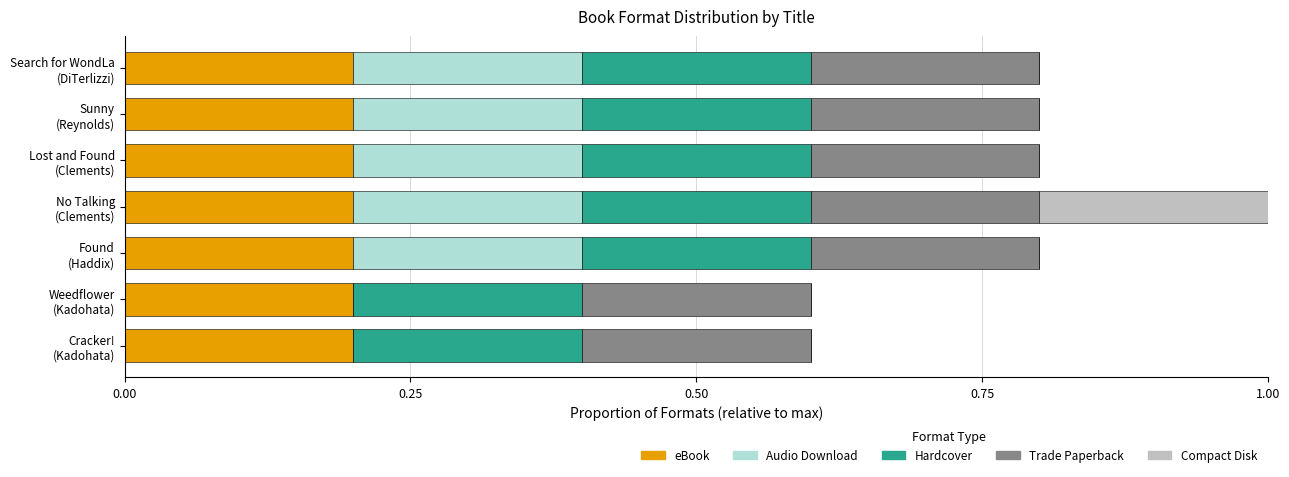

What is the sum of all eBook values?

1.4